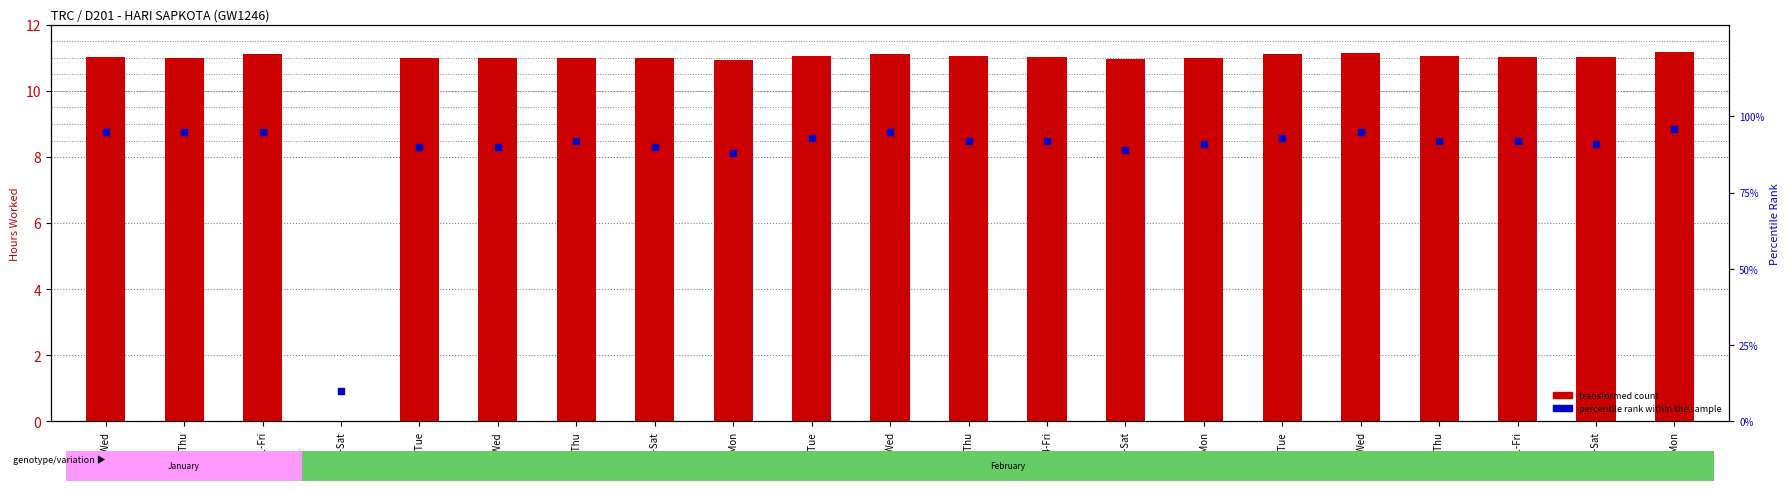

Which series contains the highest Y value?

percentile rank within the sample